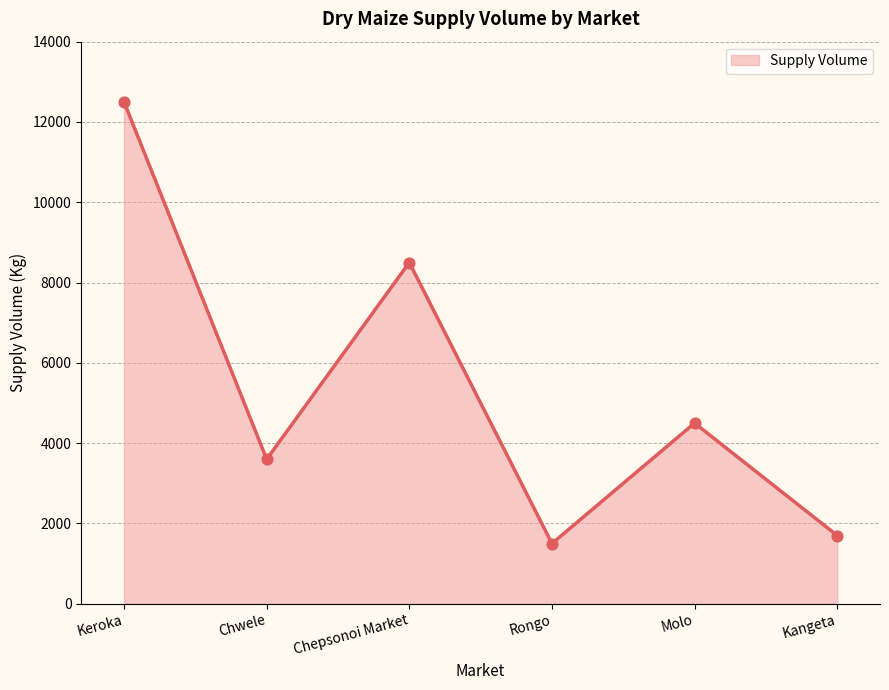

What is the change in value from Chepsonoi Market to Kangeta?

-6800